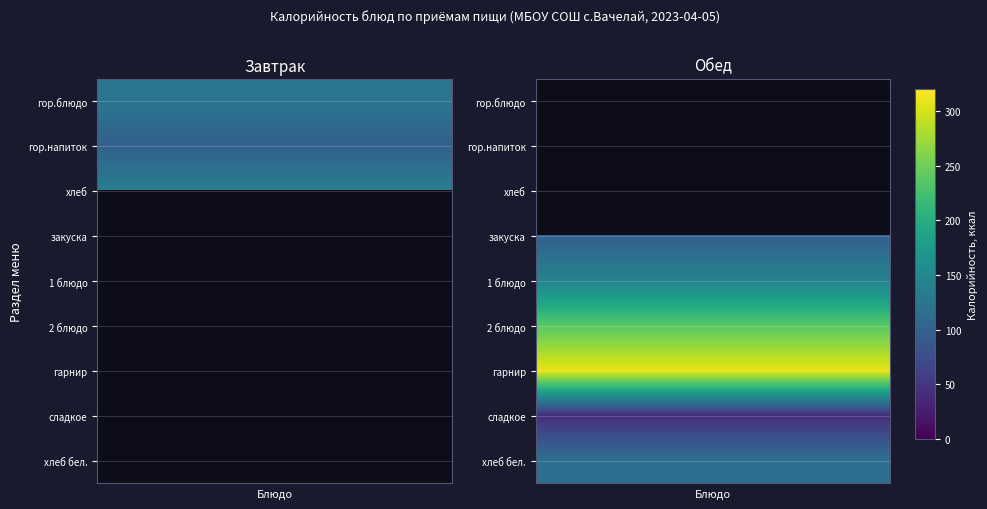

What is the maximum value for гарнир?

309.1